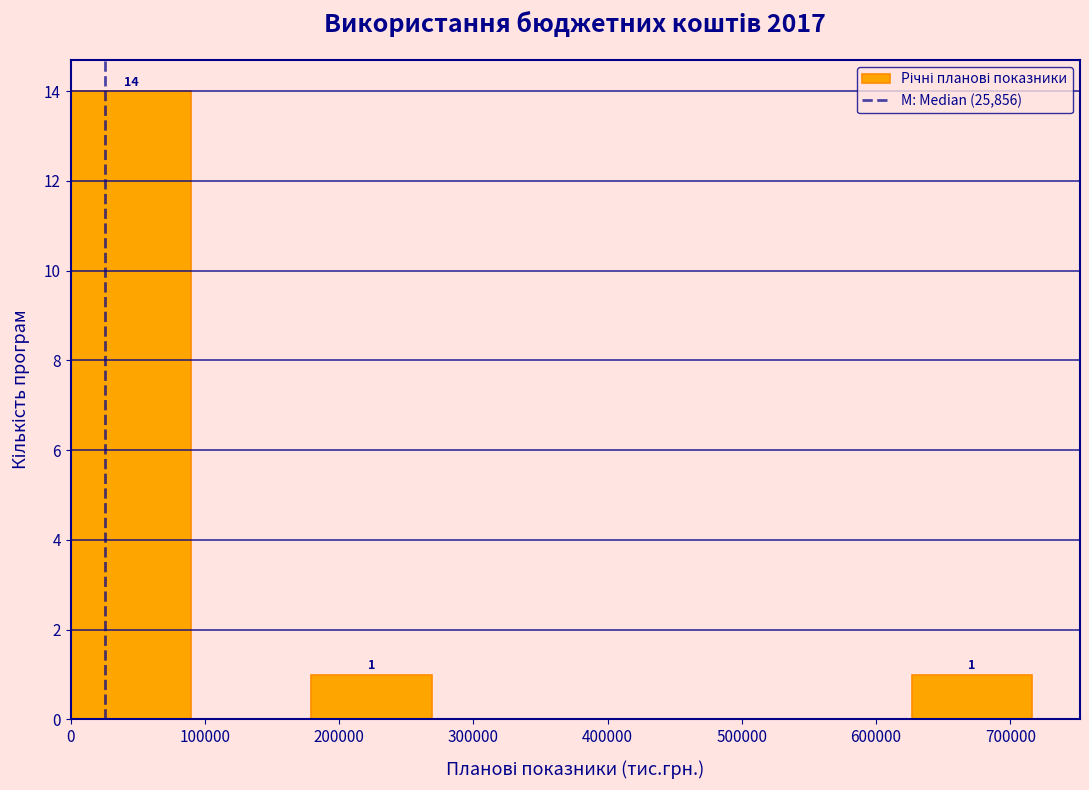

Which range on the x-axis has the tallest bar?

0 to 90000